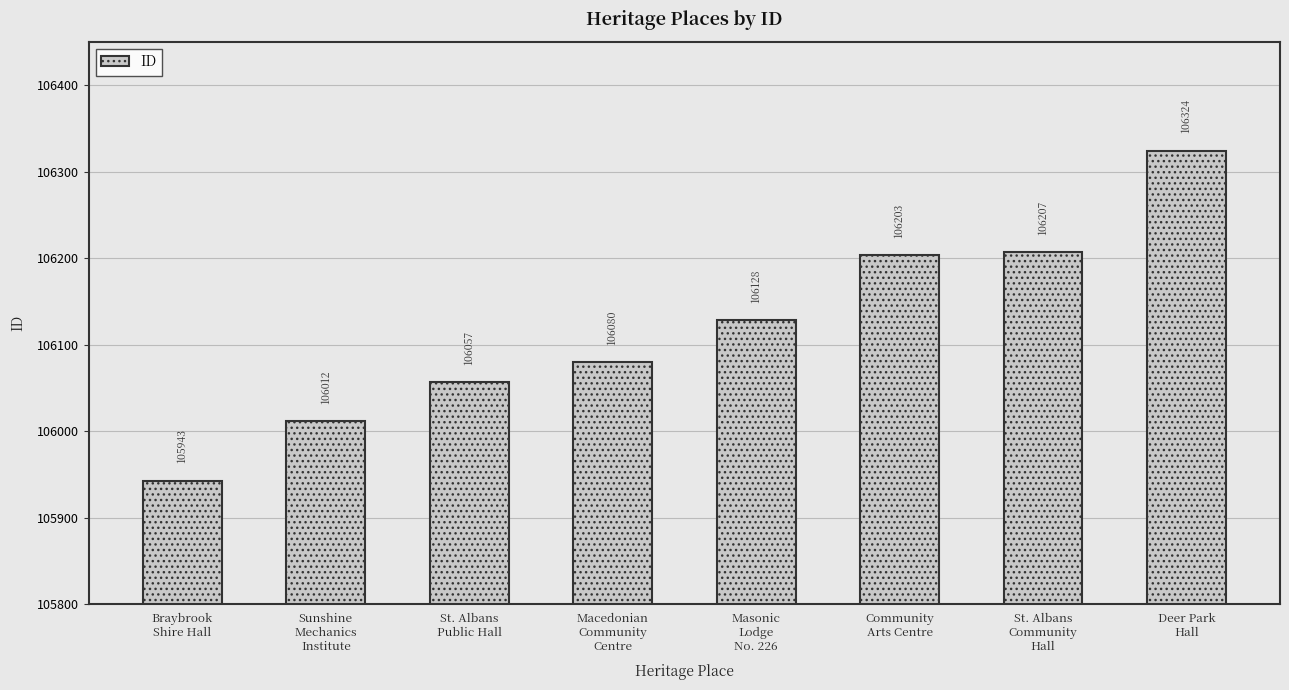

Approximately how many times larger is the value at St. Albans
Public Hall compared to Community
Arts Centre?

1.0